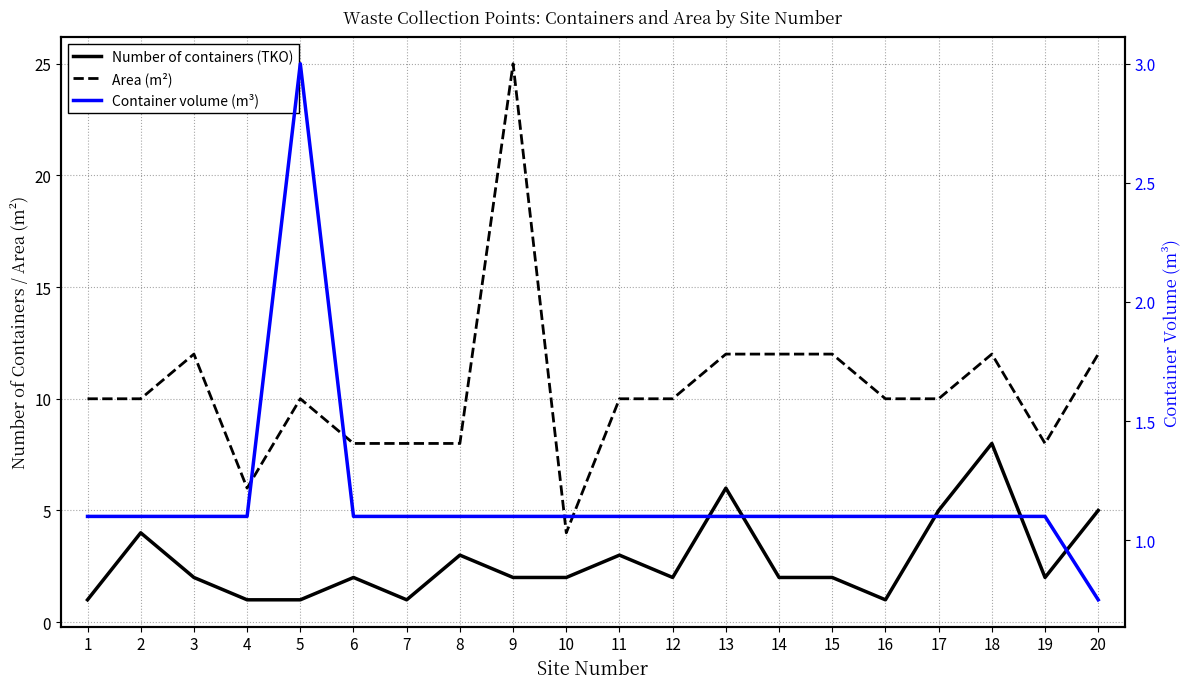

After their last crossing, which series has the higher values: Number of containers (TKO) or Container volume (m³)?

Number of containers (TKO)